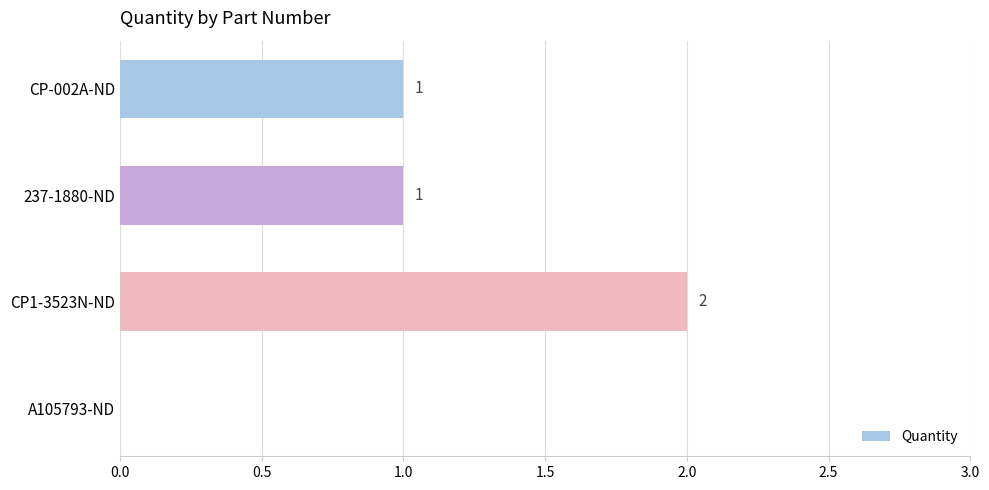

The chart shows a value of 1 at CP-002A-ND. True or false?

True